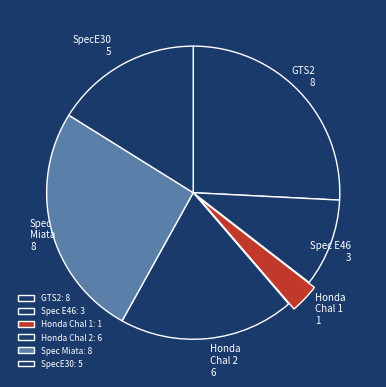

How many slices are in this pie chart?

6